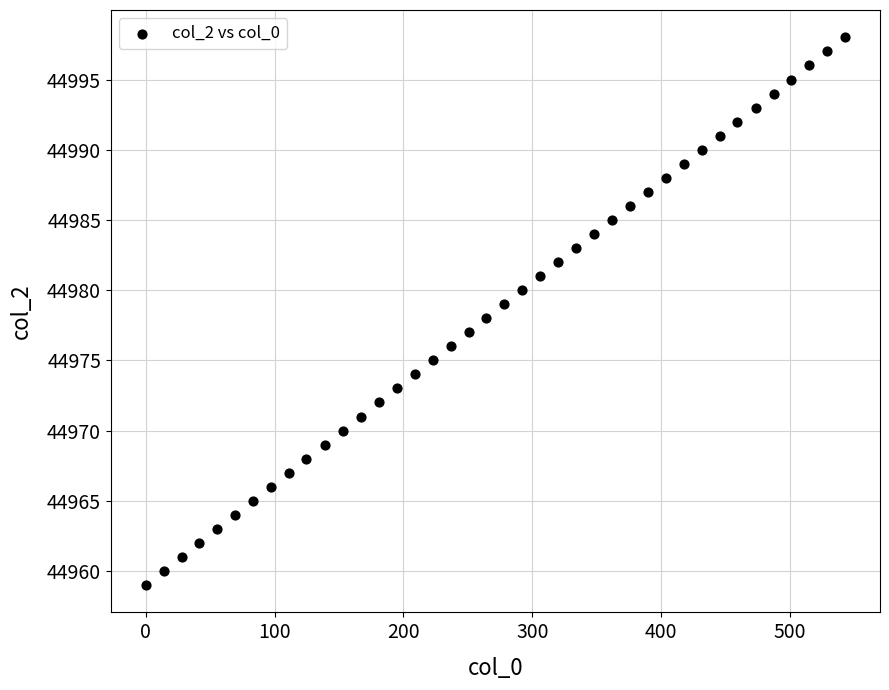

What is the range of Y values (max minus min)?

39